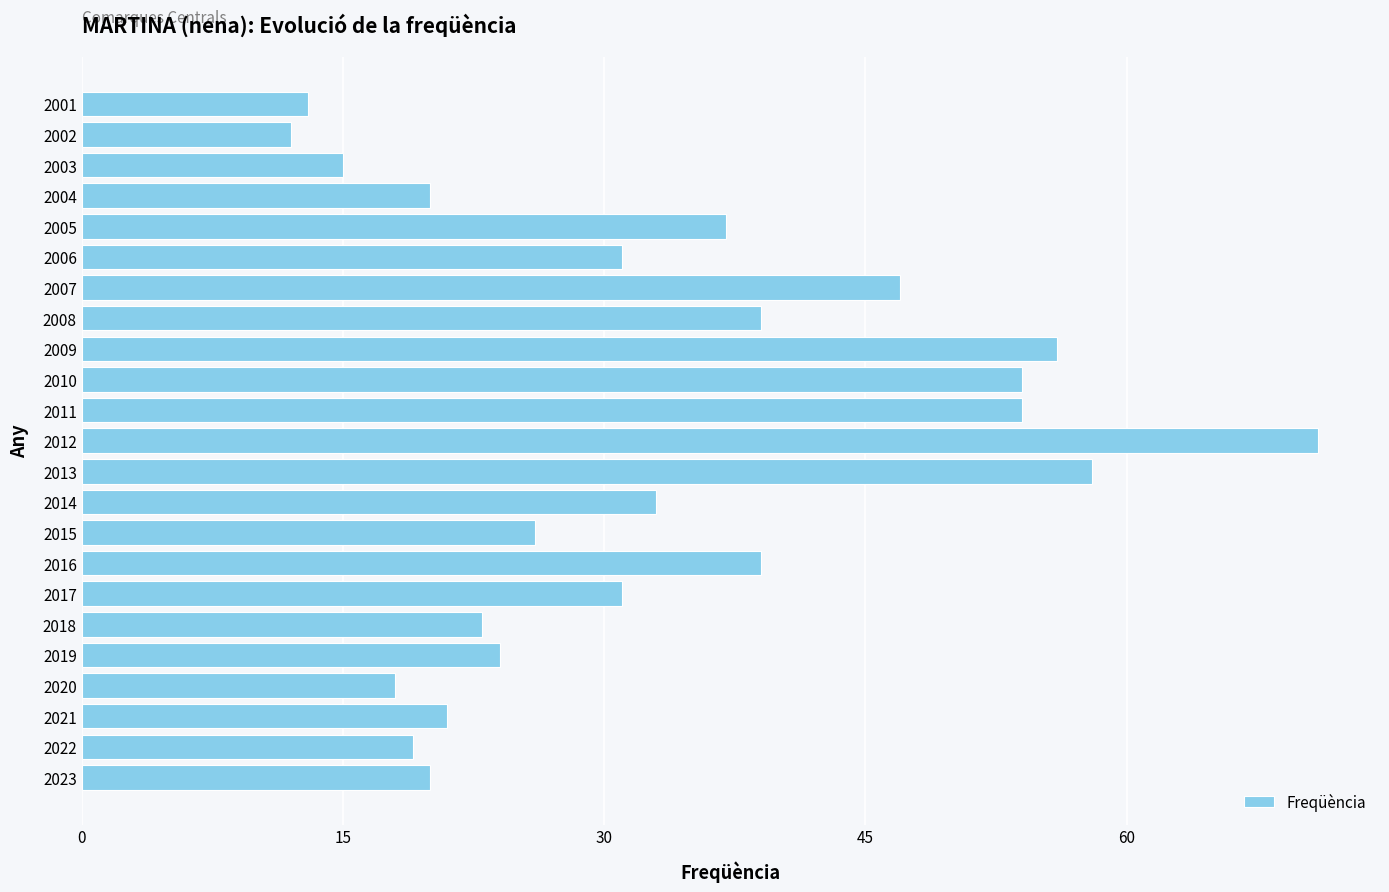

Are the bars horizontal?

Yes